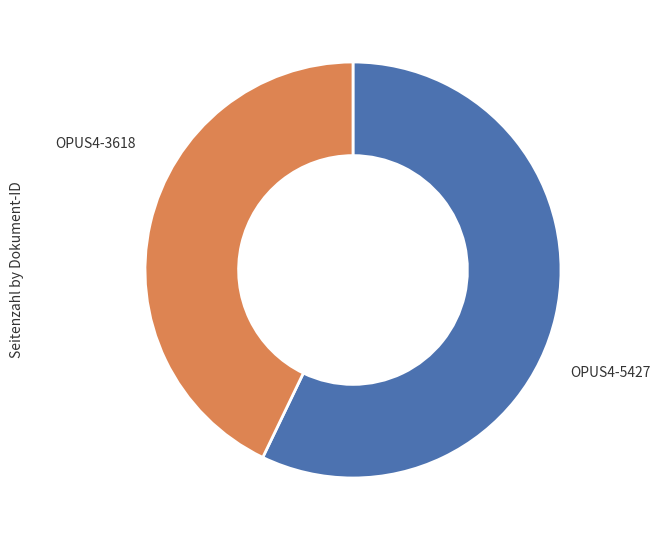

Is there a majority slice in this chart?

Yes